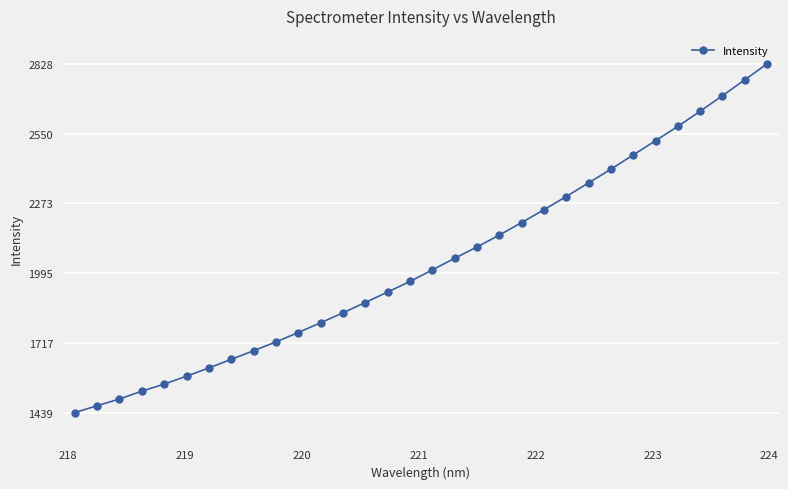

What is the difference between the maximum and second lowest values?

1361.9